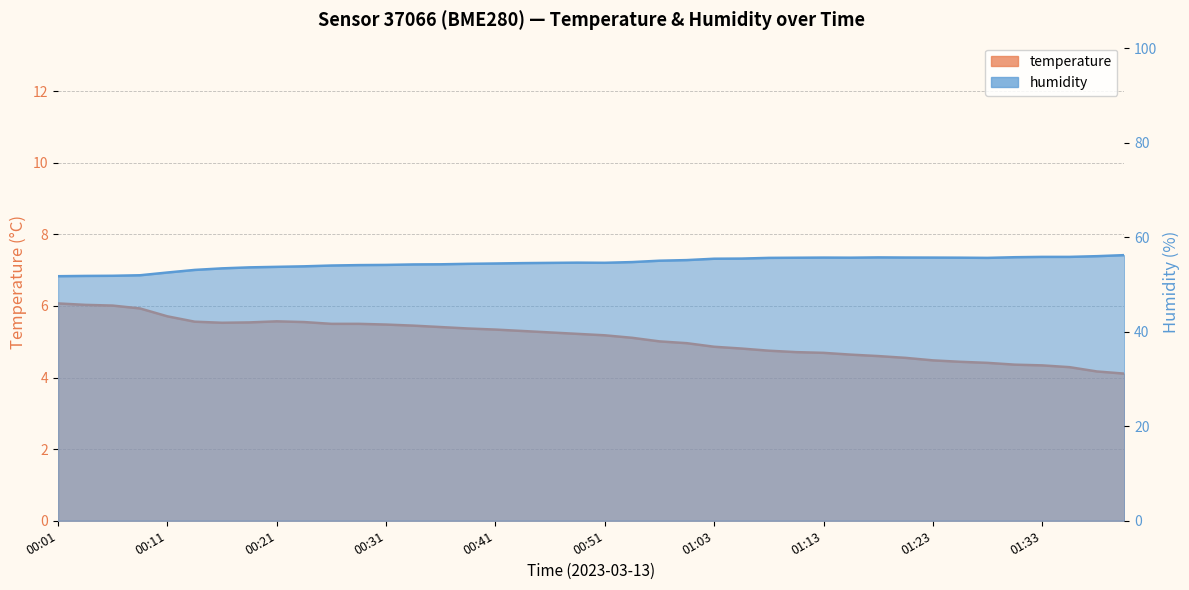

The value of humidity at 00:23 is 79.0. True or false?

False